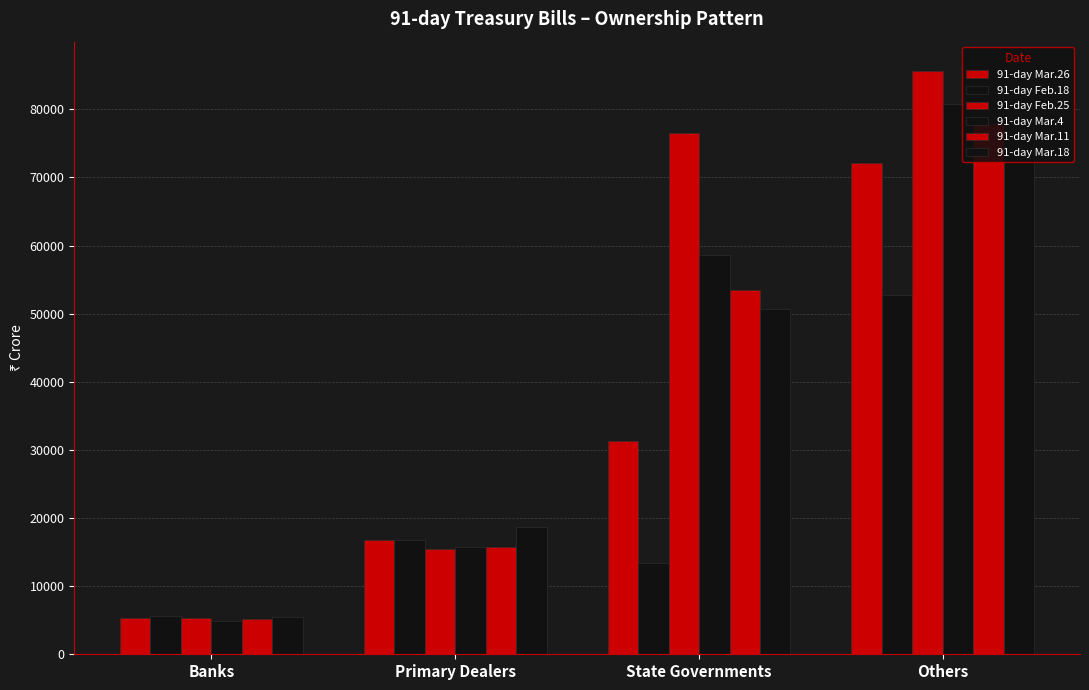

Where is 91-day Feb.25 nearest to the value 45524?

Primary Dealers